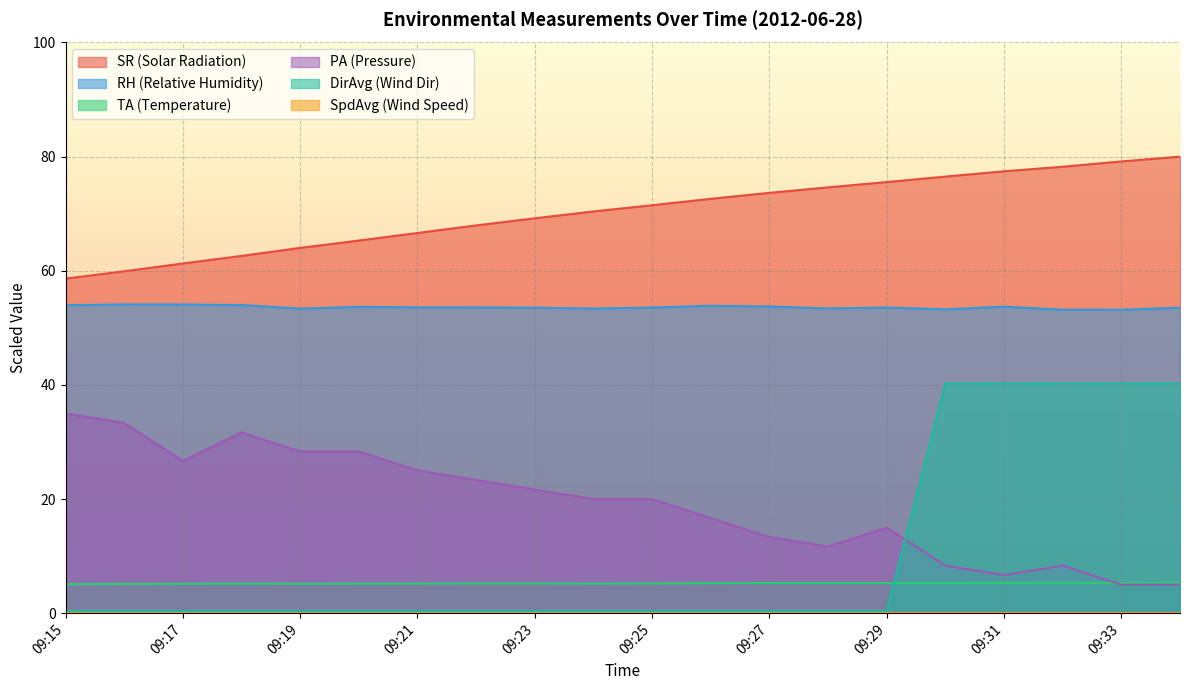

What is the maximum value shown in the chart?

80.0